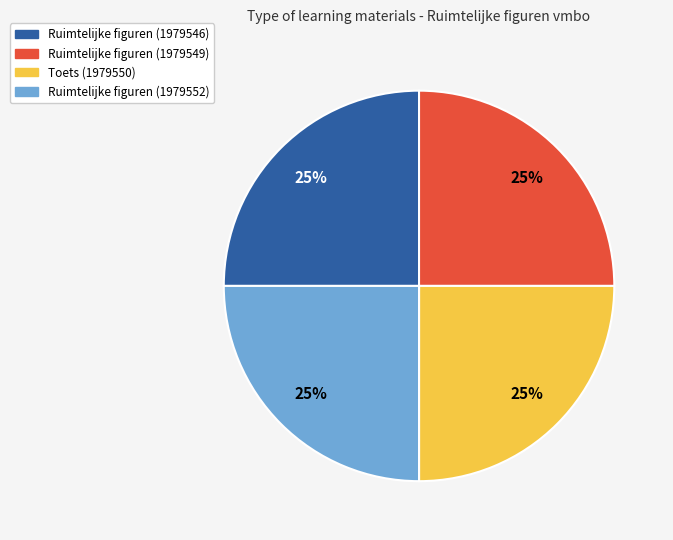

What is the ratio of the value at Ruimtelijke figuren (1979552) to the value at Ruimtelijke figuren (1979546)?

1.0